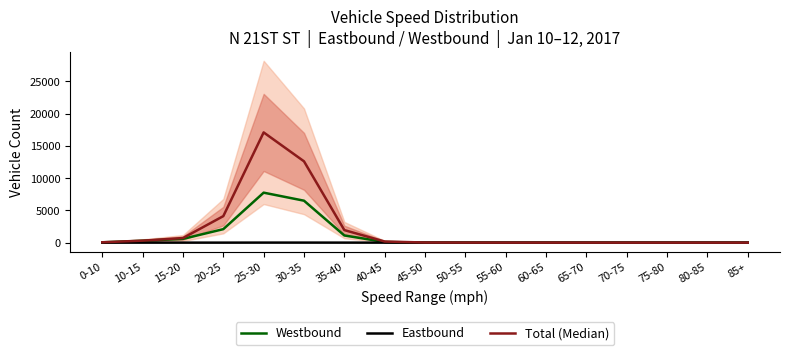

What is the total value across all series at 10-15?

597